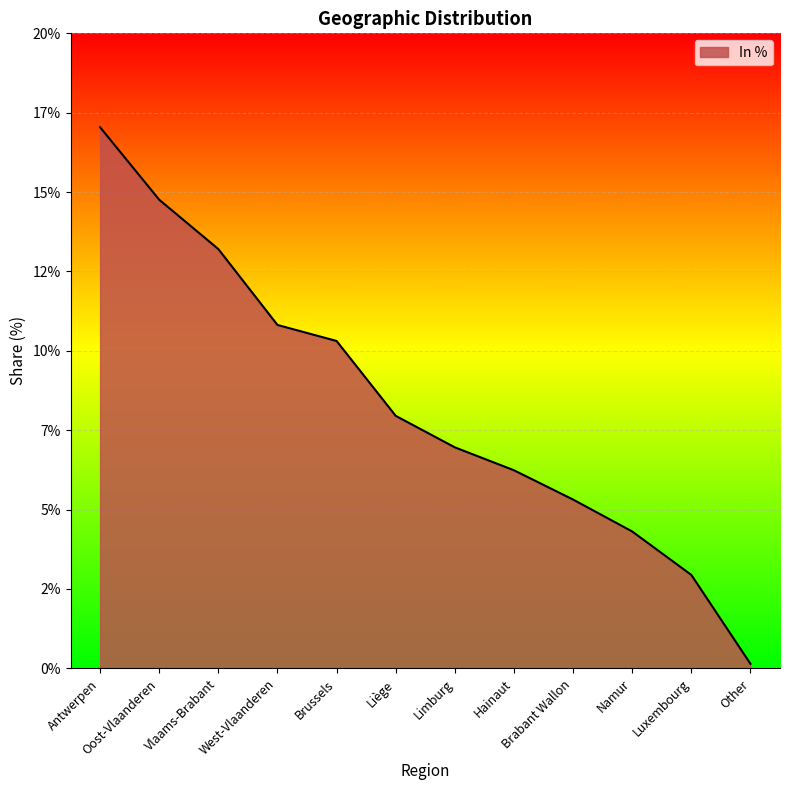

What is the difference between the values at Liège and West-Vlaanderen?

2.9